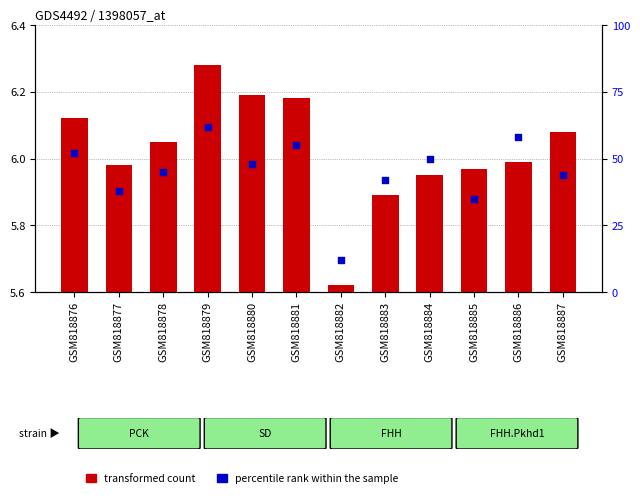

Which series contains the lowest Y value?

transformed count